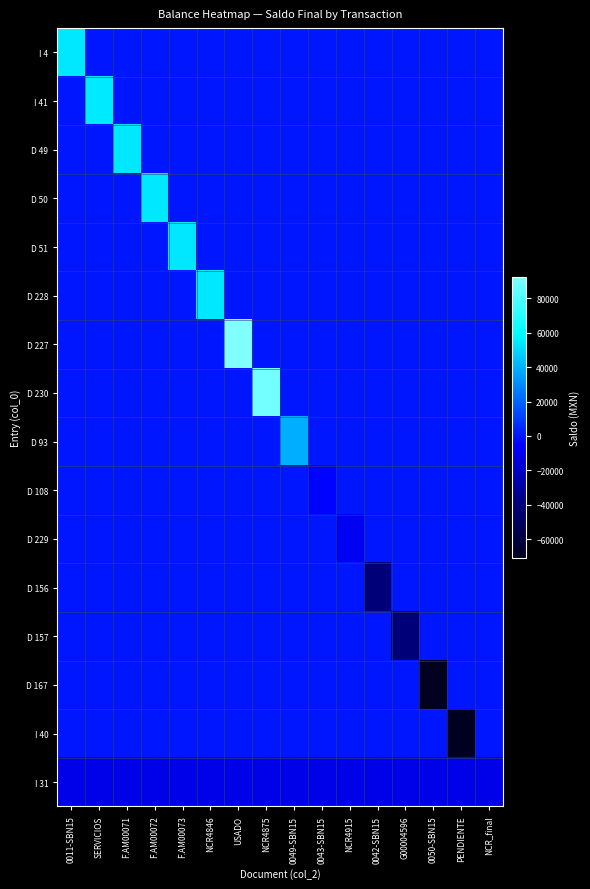

How many distinct data groups are displayed?

16